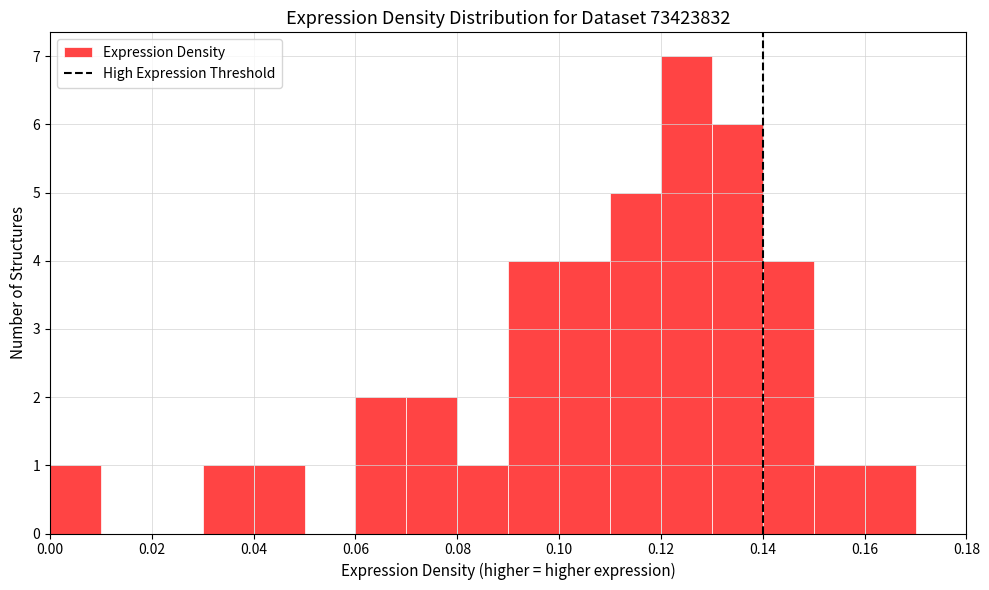

Reading left to right, transcribe this chart: for each bar, give the range it covers on the x-axis and its height. The values are not printed on the chart, so give them approximately, as read against the axis.

0.00 to 0.01: 1
0.01 to 0.02: 0
0.02 to 0.03: 0
0.03 to 0.04: 1
0.04 to 0.05: 1
0.05 to 0.06: 0
0.06 to 0.07: 2
0.07 to 0.08: 2
0.08 to 0.09: 1
0.09 to 0.10: 4
0.10 to 0.11: 4
0.11 to 0.12: 5
0.12 to 0.13: 7
0.13 to 0.14: 6
0.14 to 0.15: 4
0.15 to 0.16: 1
0.16 to 0.17: 1
0.17 to 0.18: 0